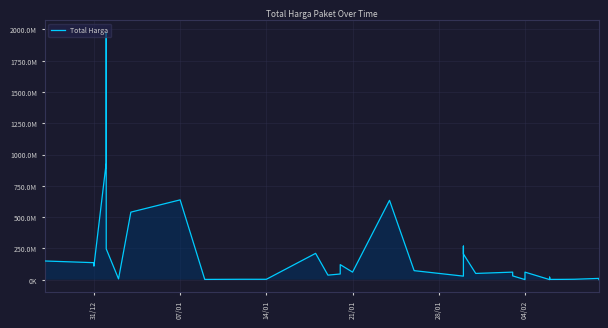

At which label does the data first exceed 49500000?

31/12